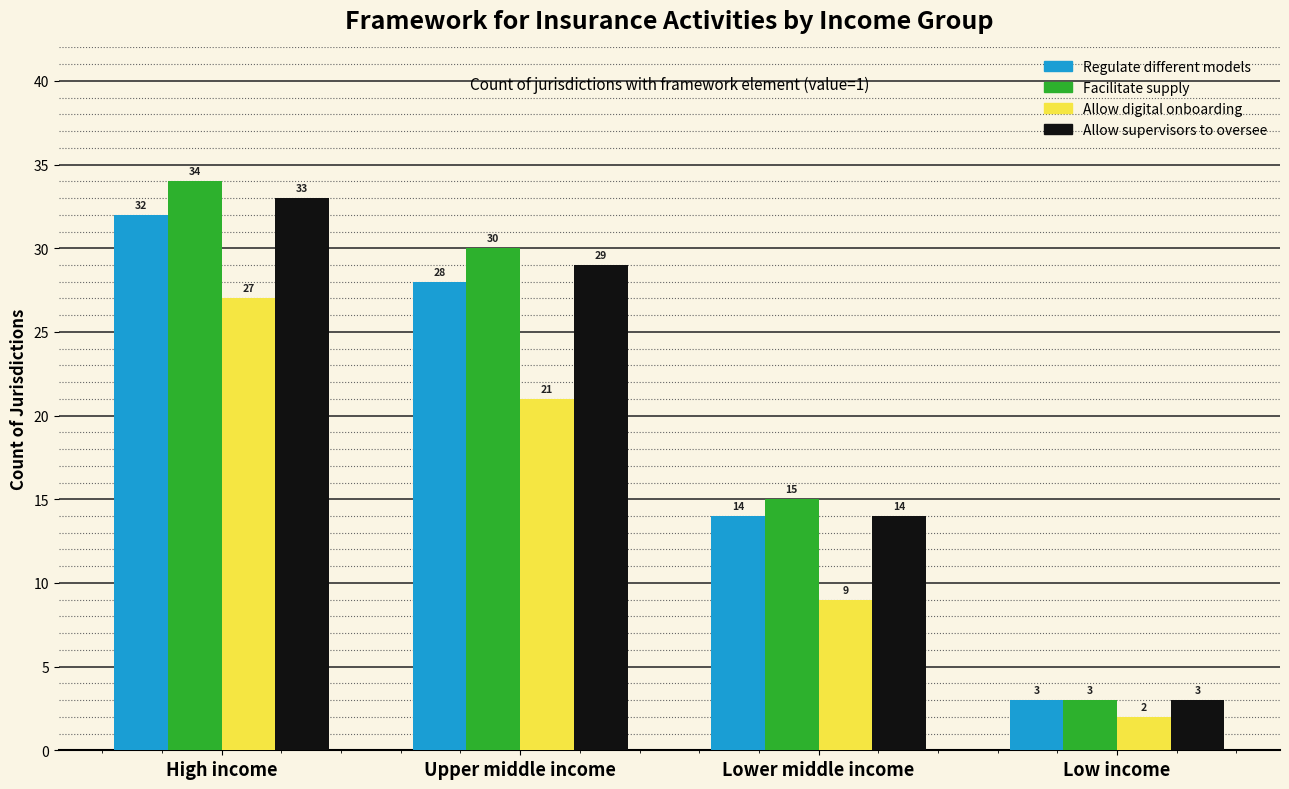

Count the number of data series in this chart.

4